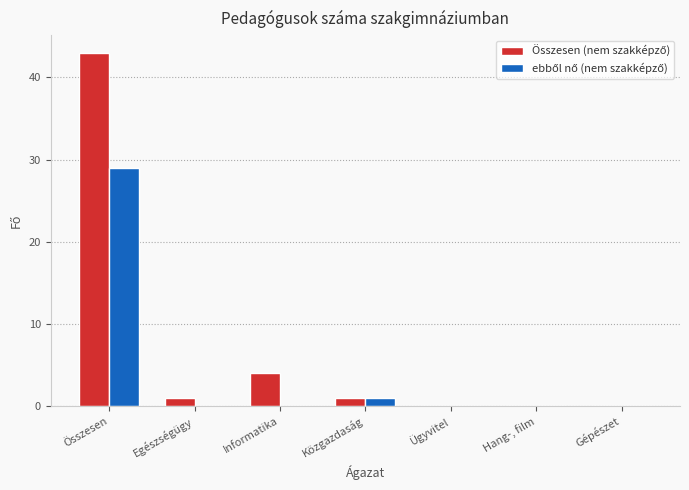

At which category does the chart reach its peak across all series?

Összesen